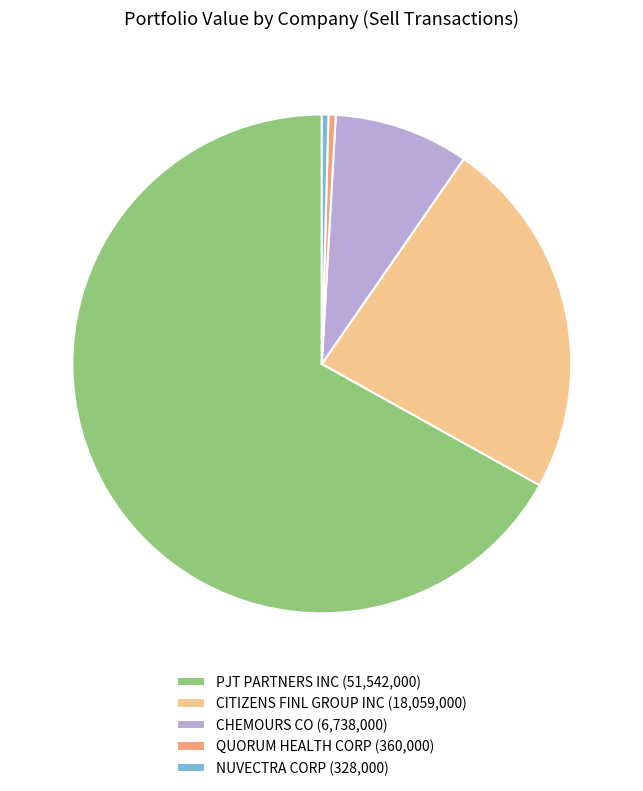

Is there a majority slice in this chart?

Yes